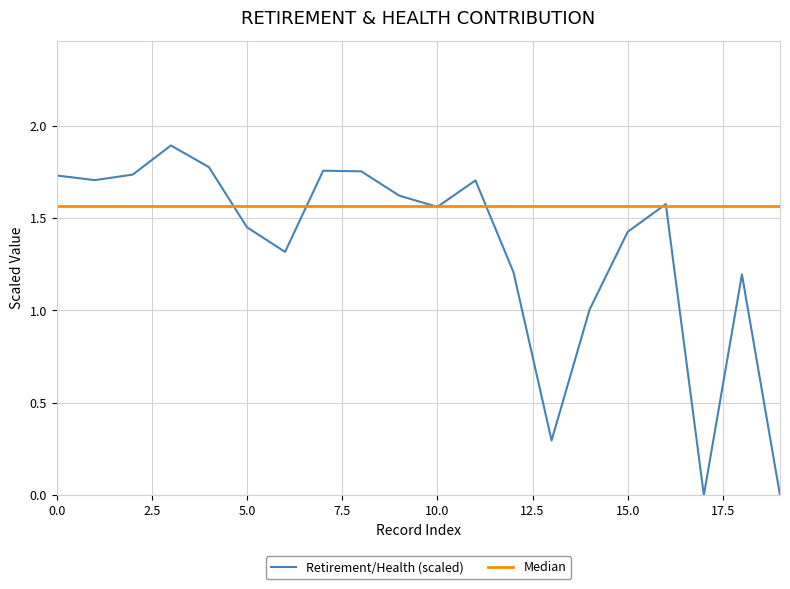

How many interior local valleys (lower than both neighbors) does the data have?

5